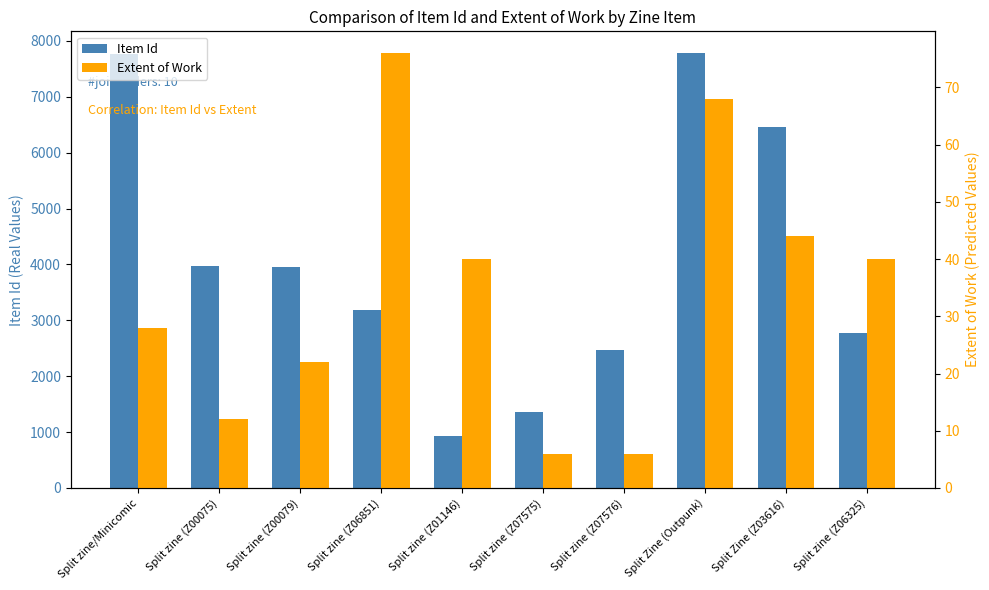

At which category is the sum across all series the highest?

Split Zine (Outpunk)